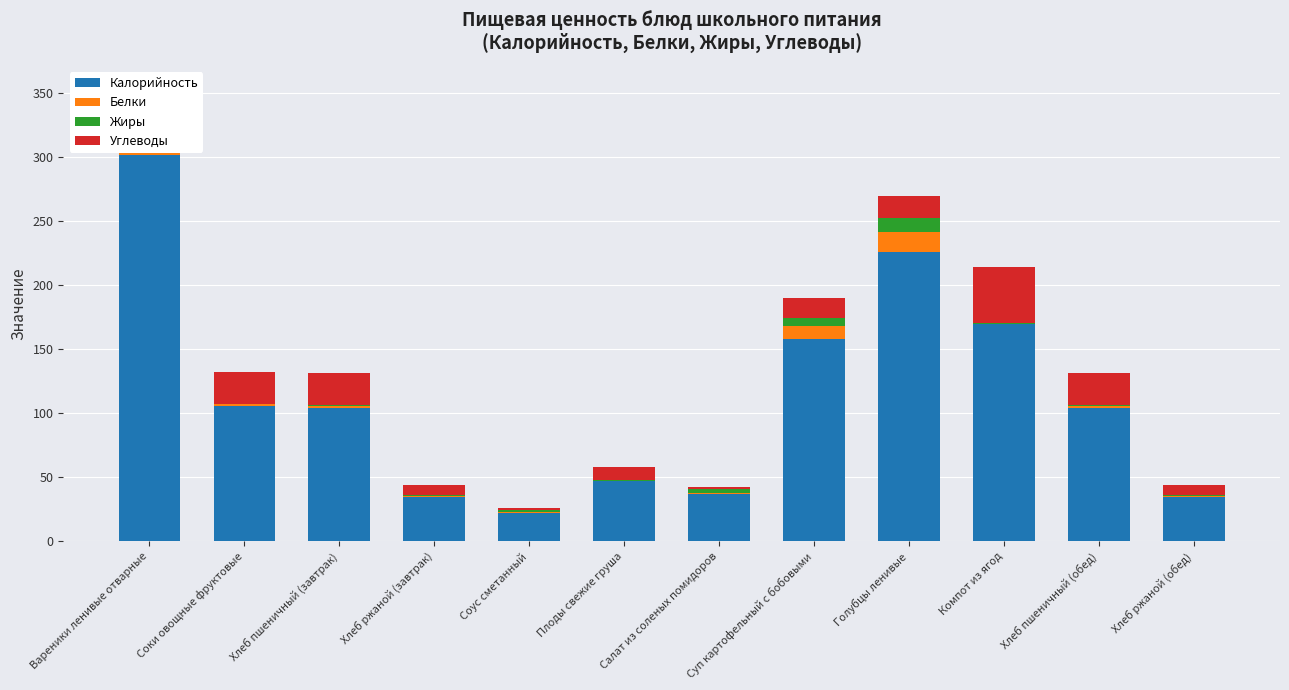

What is the sum of the Белки values at Хлеб пшеничный (обед) and Суп картофельный с бобовыми?

11.9